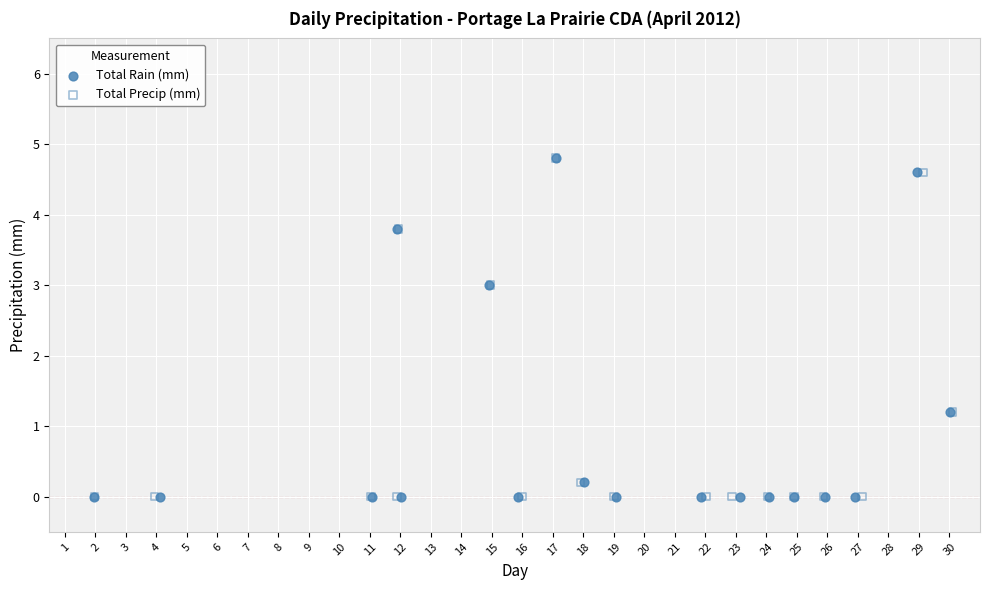

What are all the series names shown in the legend?

Total Rain (mm), Total Precip (mm)